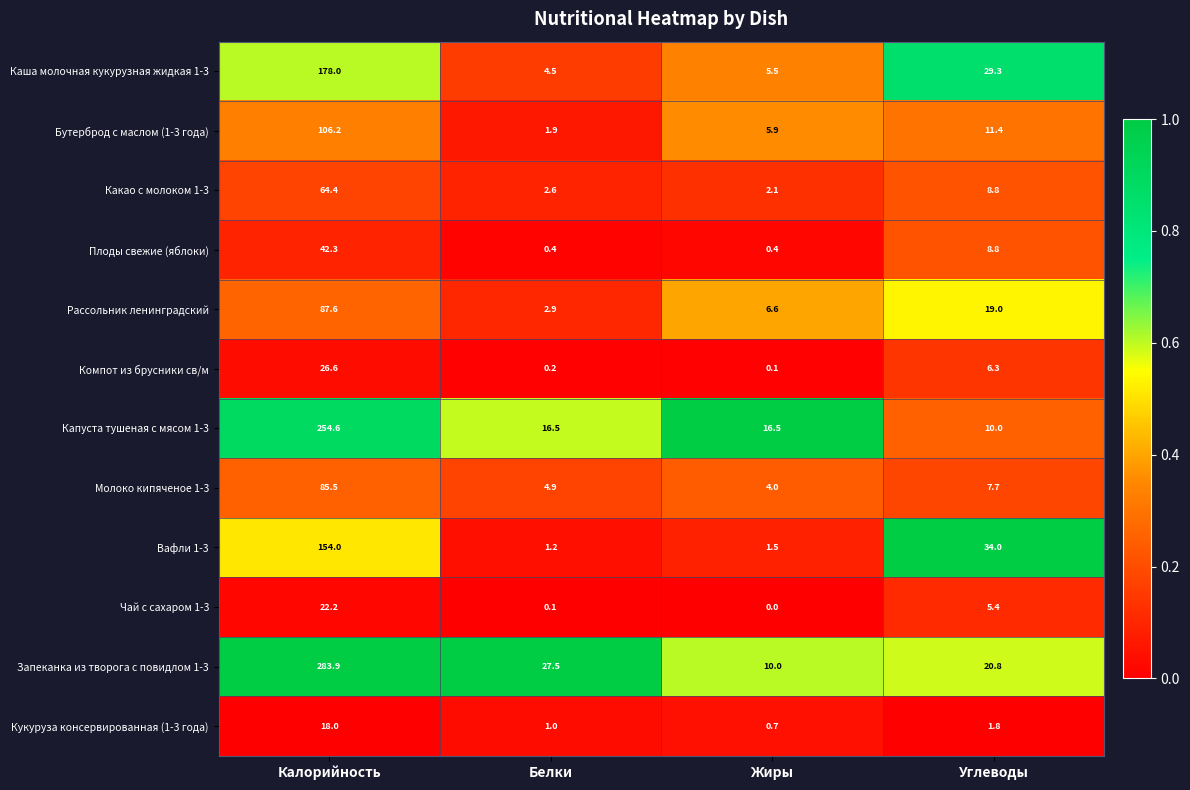

Which series has the largest total across all categories?

Запеканка из творога с повидлом 1-3